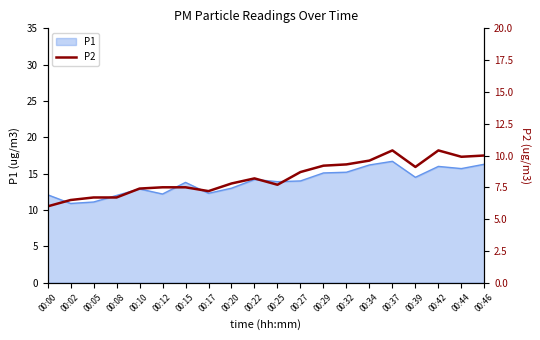

True or false: P1 has a value of 7.9 at 00:27.

False